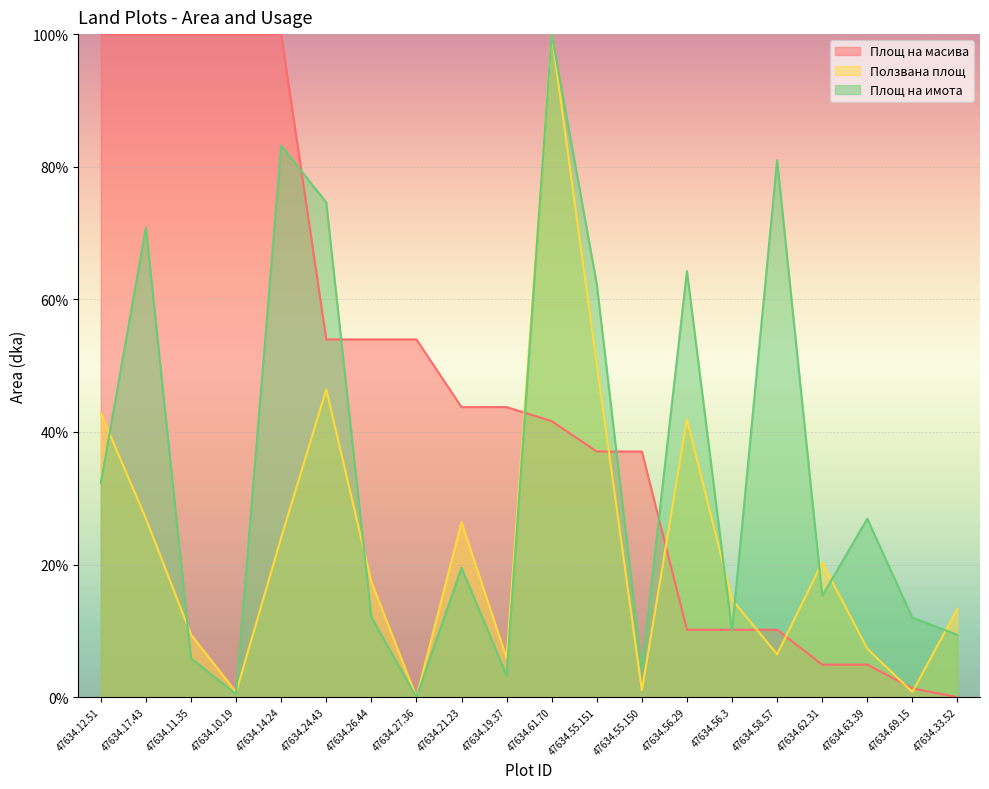

In Площ на имота, how many points are higher than both neighbors (excluding endpoints)?

7